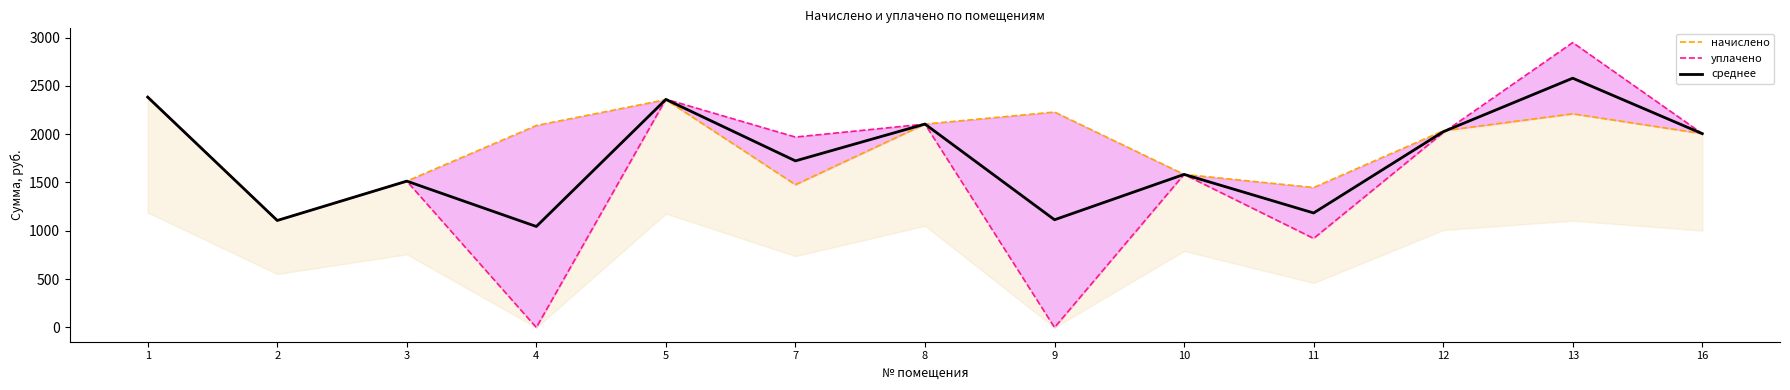

At which label does начислено first exceed 2034?

1